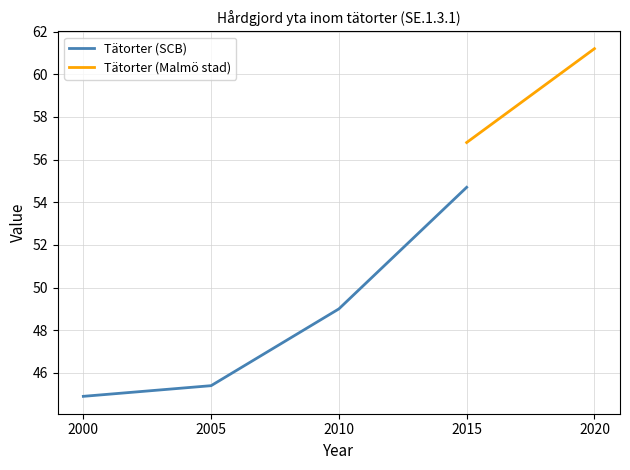

The Tätorter (SCB) series shows 54.7 at 2015. True or false?

True